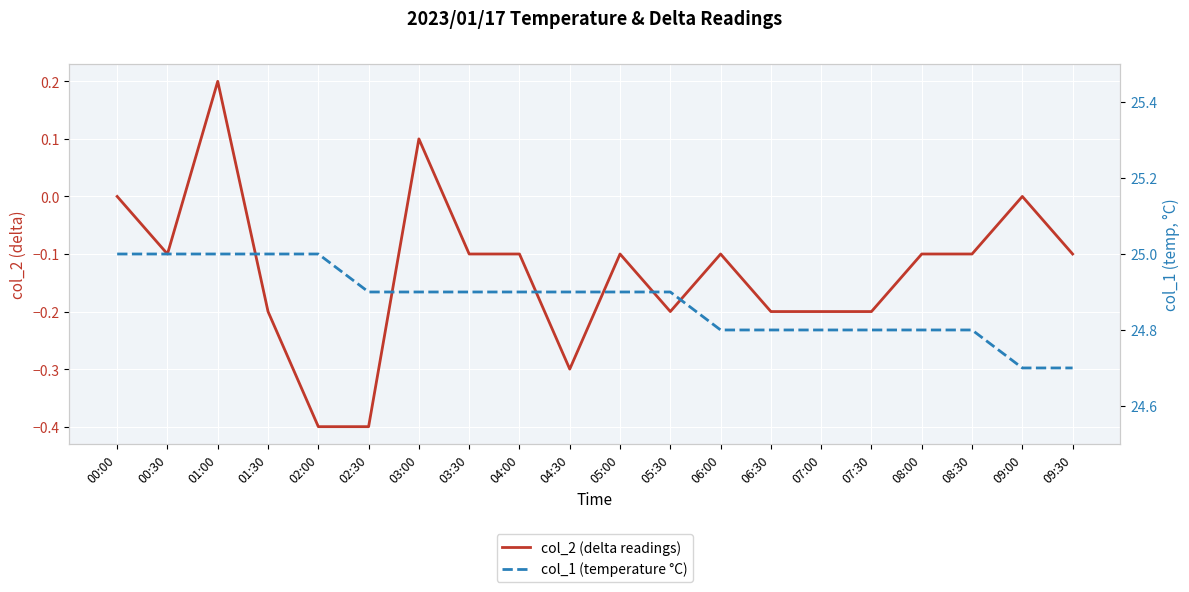

Count the number of categories in the chart.

20